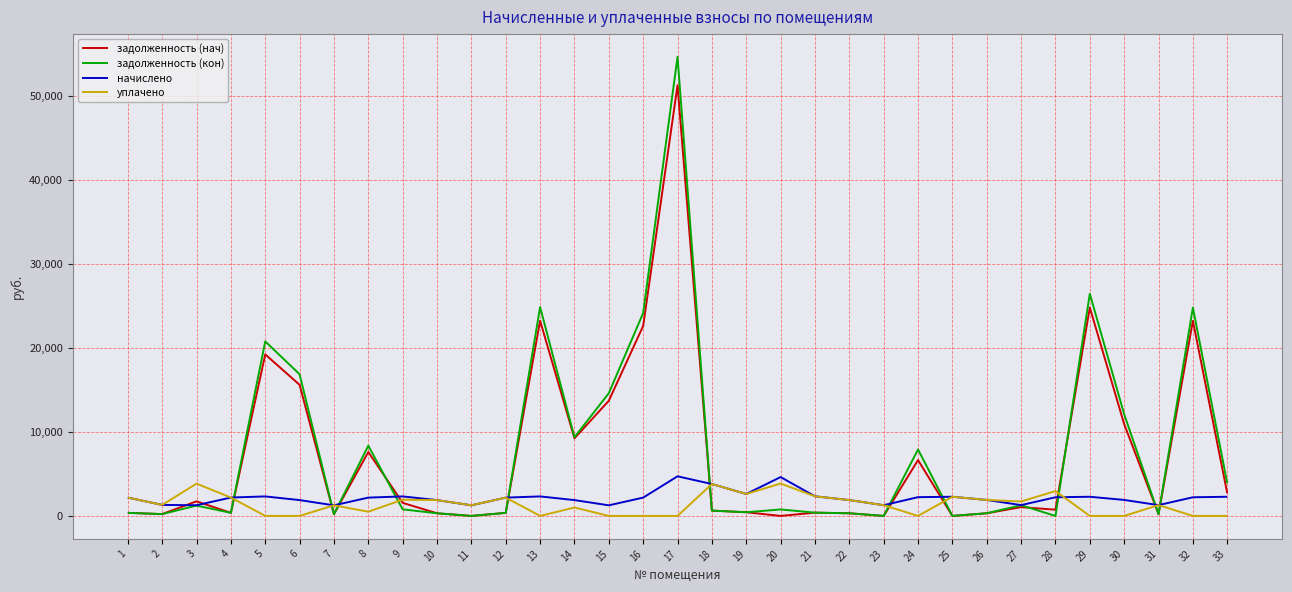

What is the difference between the second highest and second lowest values in the задолженность (кон) series?

26421.9